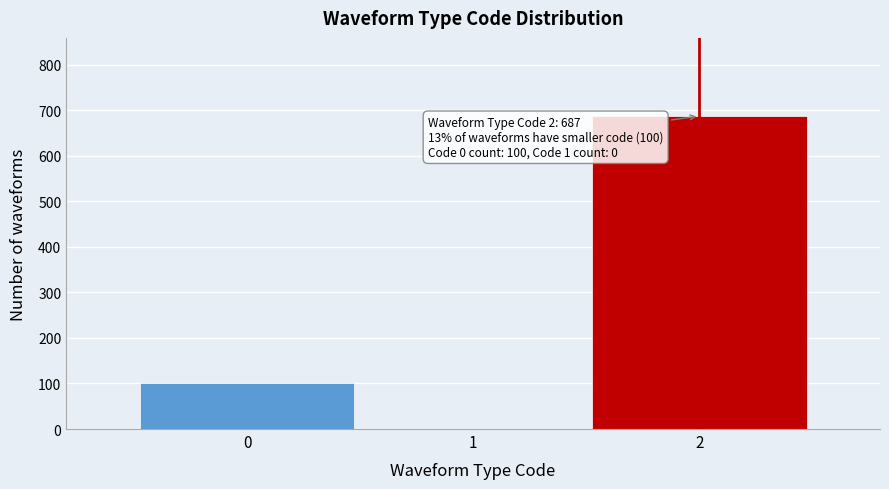

Reading left to right, transcribe all the data shown in this chart.

0=100	1=0	2=687